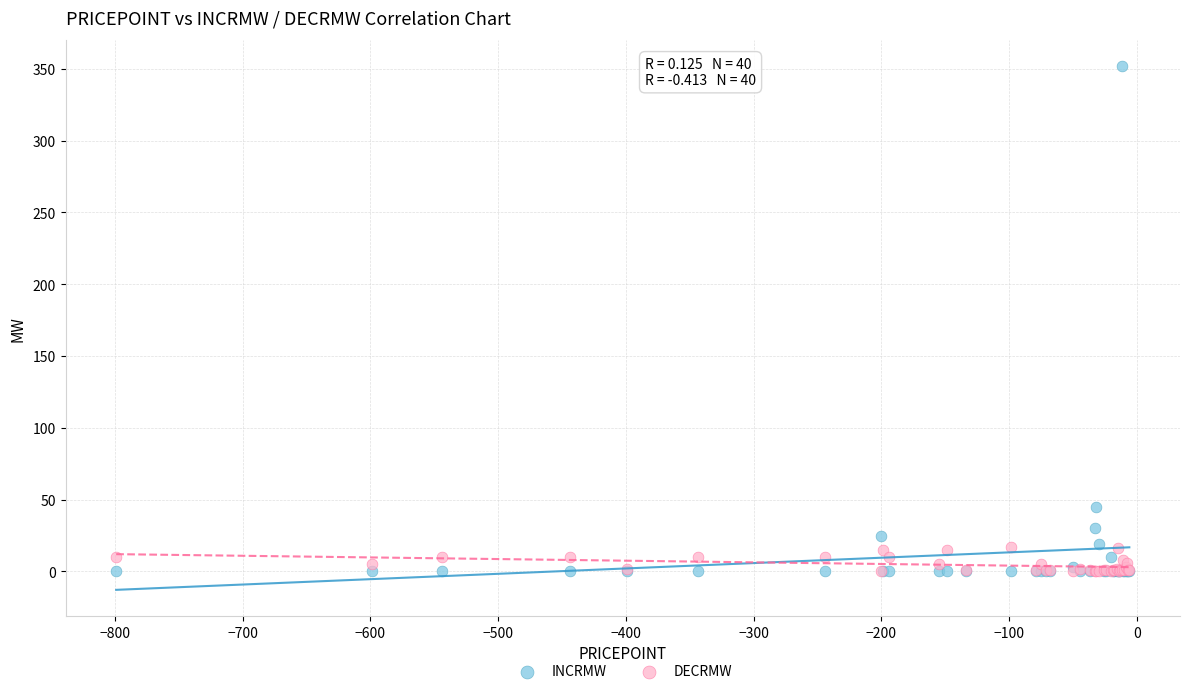

In the INCRMW series, what Y value is closest to 176?

45.0